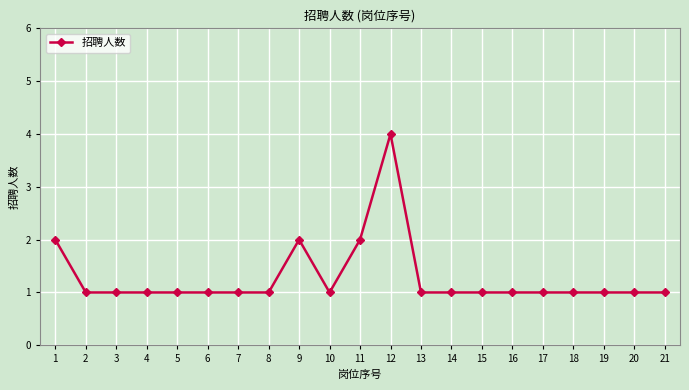

What is the maximum value shown in the chart?

4